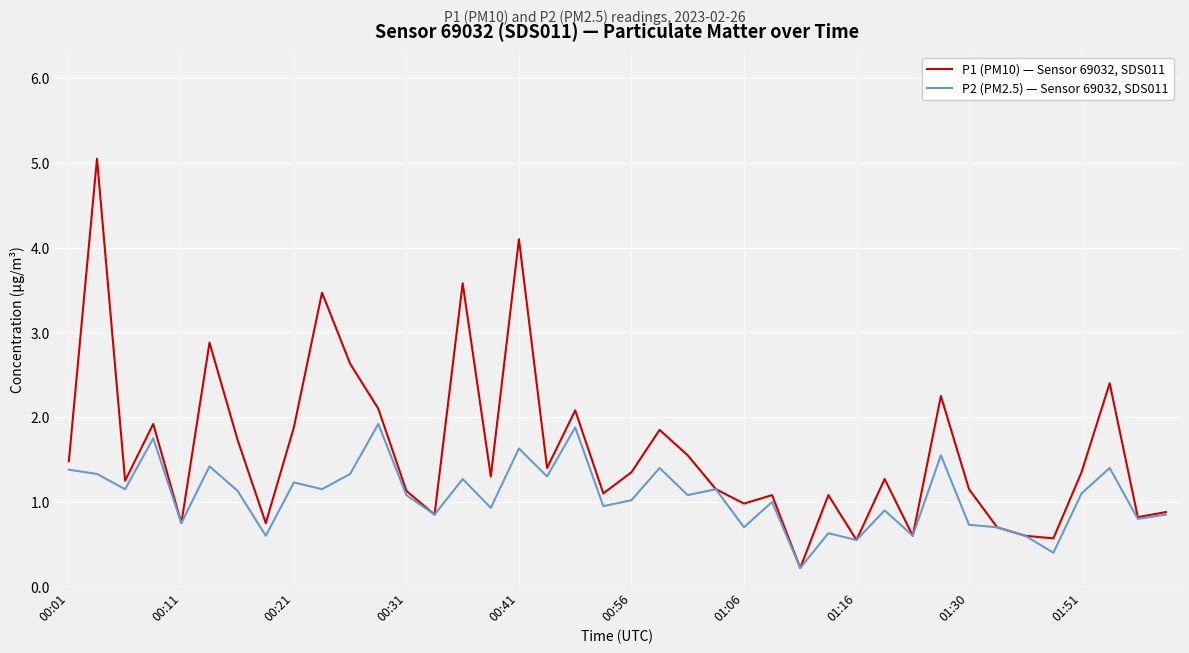

How many interior local peaks does the P1 (PM10) — Sensor 69032, SDS011 series have?

13